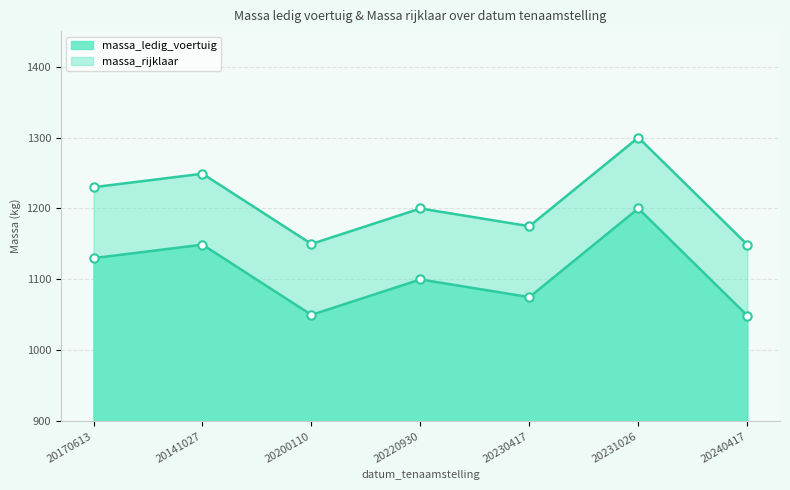

List the labels in order of massa_ledig_voertuig_line value, smallest first.

20240417, 20200110, 20230417, 20220930, 20170613, 20141027, 20231026